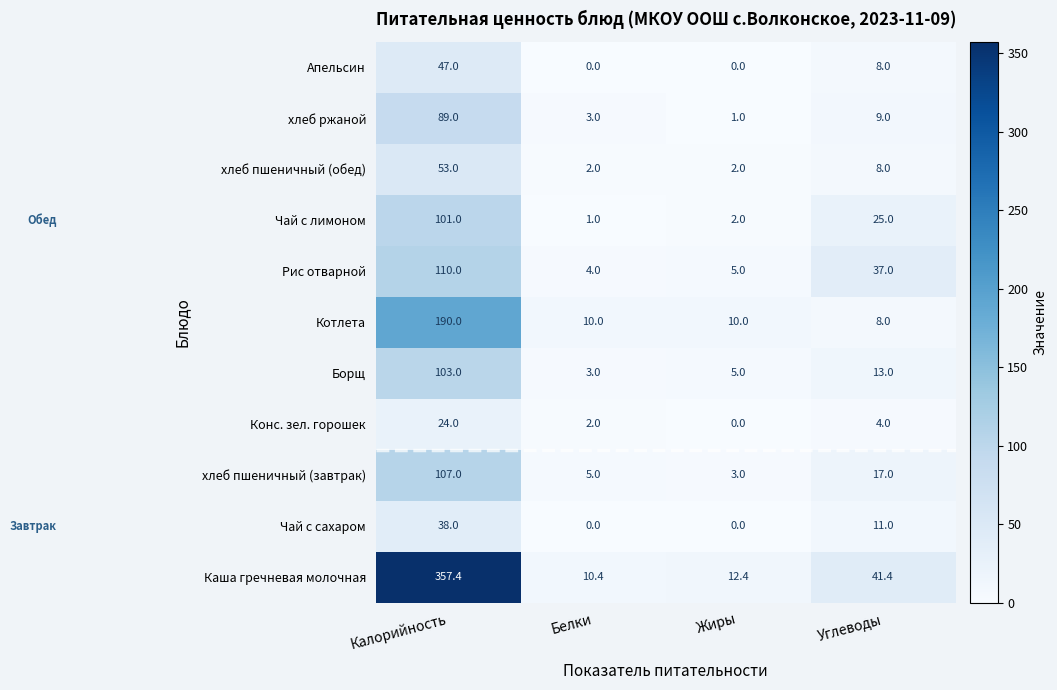

How many data points does each series have?

4